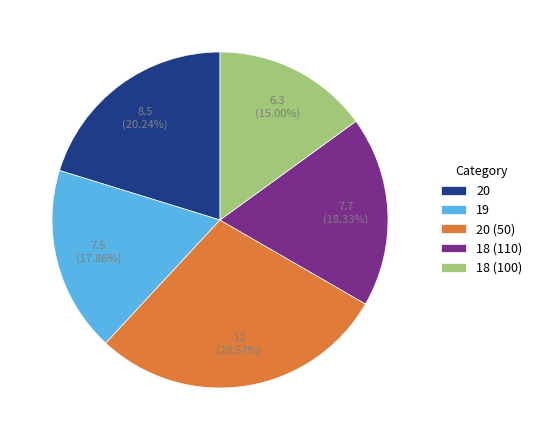

Between 18 (110) and 18 (100), which is larger?

18 (110)